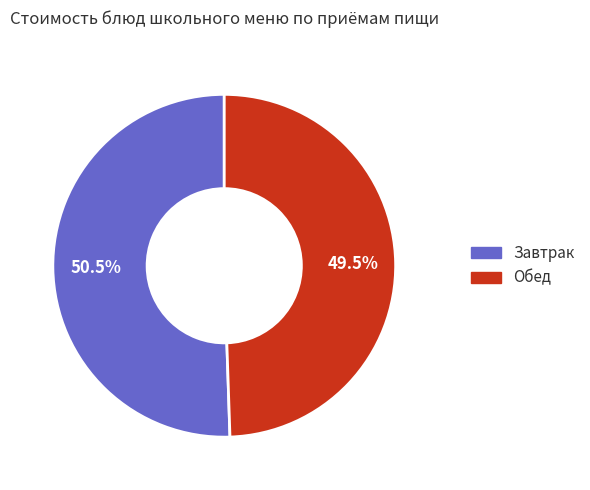

To the nearest percent, what is the average slice percentage?

33%